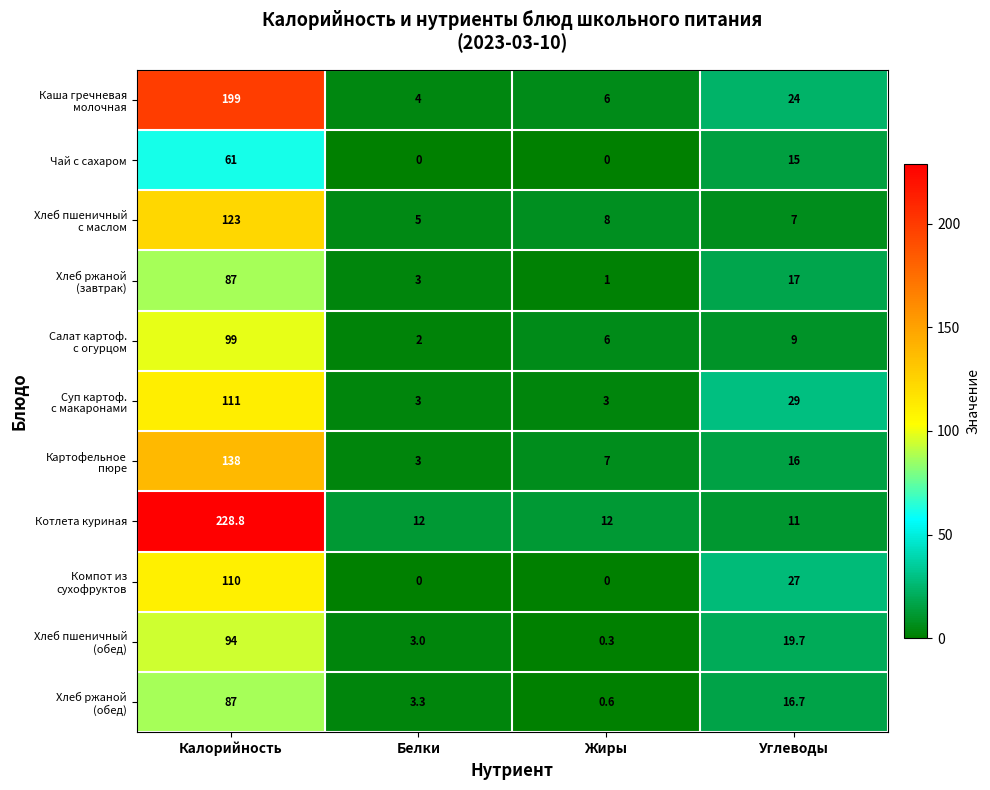

Which series has the widest spread of values?

Котлета куриная